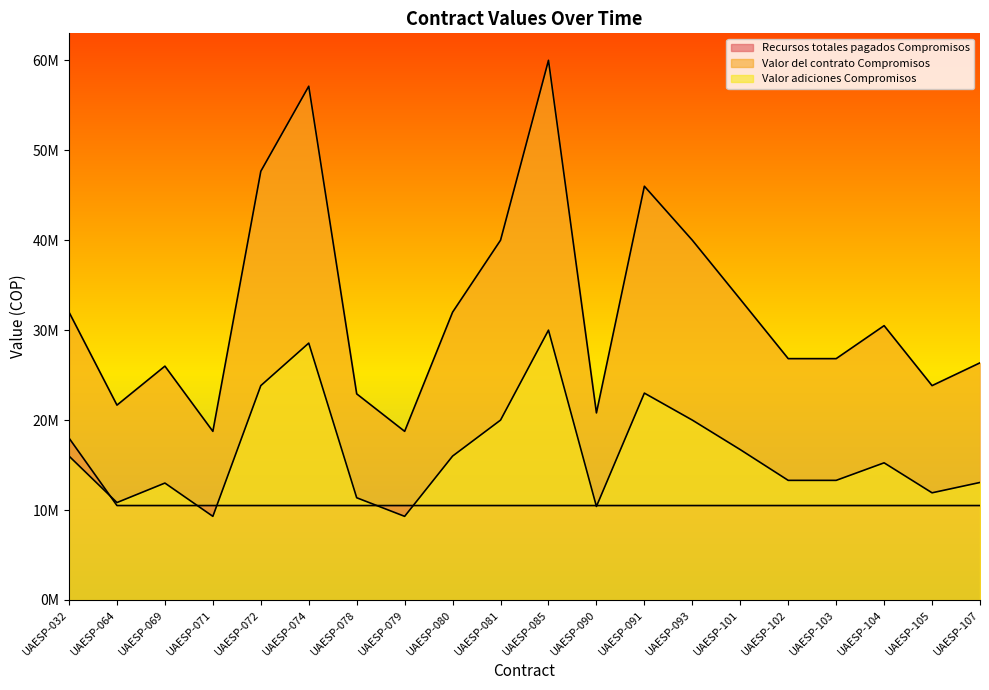

Reading left to right, what are all the values shown in this chart?

Recursos totales pagados Compromisos: UAESP-032=18000000	UAESP-064=10500000	UAESP-069=10500001	UAESP-071=10500002	UAESP-072=10500003	UAESP-074=10500004	UAESP-078=10500005	UAESP-079=10500006	UAESP-080=10500007	UAESP-081=10500008	UAESP-085=10500009	UAESP-090=10500010	UAESP-091=10500011	UAESP-093=10500012	UAESP-101=10500013	UAESP-102=10500014	UAESP-103=10500015	UAESP-104=10500016	UAESP-105=10500017	UAESP-107=10500018
Valor del contrato Compromisos: UAESP-032=32000000	UAESP-064=21666666	UAESP-069=26000000	UAESP-071=18750000	UAESP-072=47666666	UAESP-074=57120000	UAESP-078=22916666	UAESP-079=18750000	UAESP-080=32000000	UAESP-081=40000000	UAESP-085=60000000	UAESP-090=20800000	UAESP-091=46000000	UAESP-093=40000000	UAESP-101=33433333	UAESP-102=26833333	UAESP-103=26833333	UAESP-104=30500778	UAESP-105=23833333	UAESP-107=26366667
Valor adiciones Compromisos: UAESP-032=15999999	UAESP-064=10833333	UAESP-069=13000000	UAESP-071=9300000	UAESP-072=23833333	UAESP-074=28560000	UAESP-078=11366667	UAESP-079=9300000	UAESP-080=16000000	UAESP-081=20000000	UAESP-085=30000000	UAESP-090=10400000	UAESP-091=23000000	UAESP-093=20000000	UAESP-101=16716666	UAESP-102=13300000	UAESP-103=13300000	UAESP-104=15250389	UAESP-105=11916667	UAESP-107=13066667